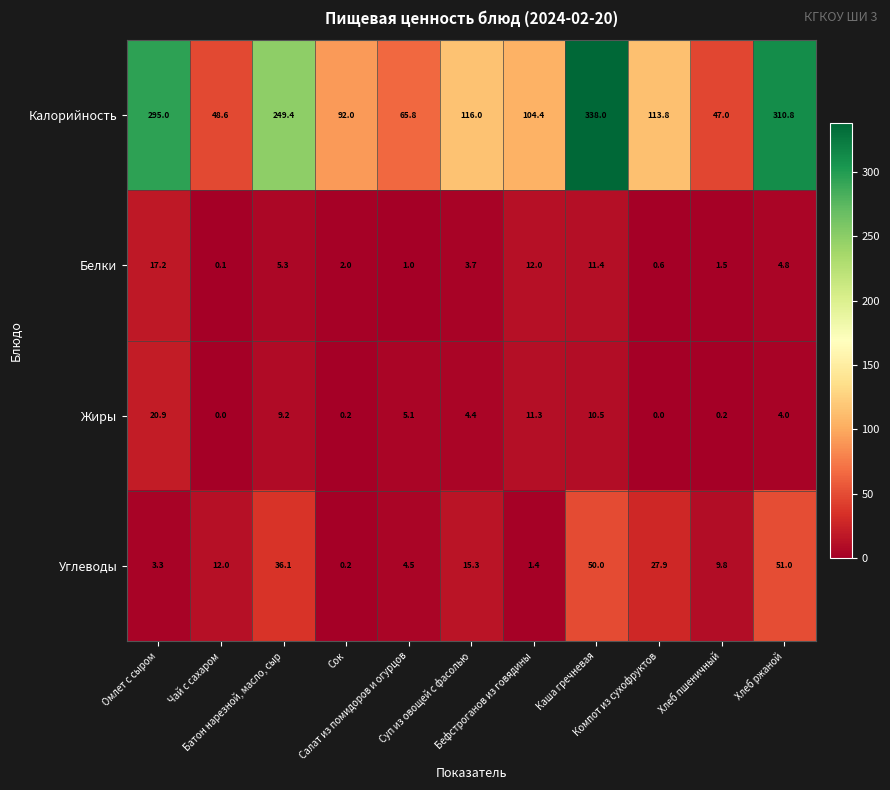

Which series has the widest spread of values?

Калорийность